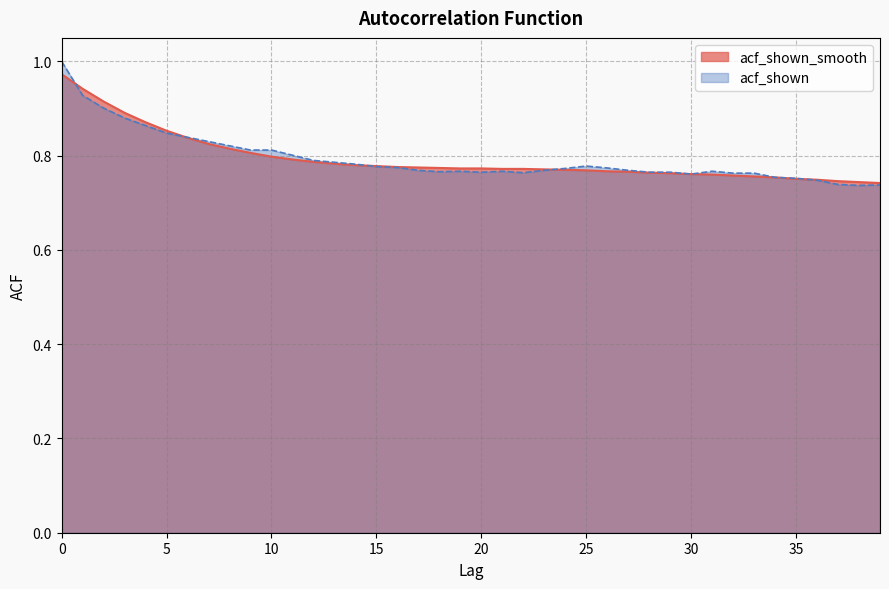

In acf_shown, how many points are higher than both neighbors (excluding endpoints)?

4